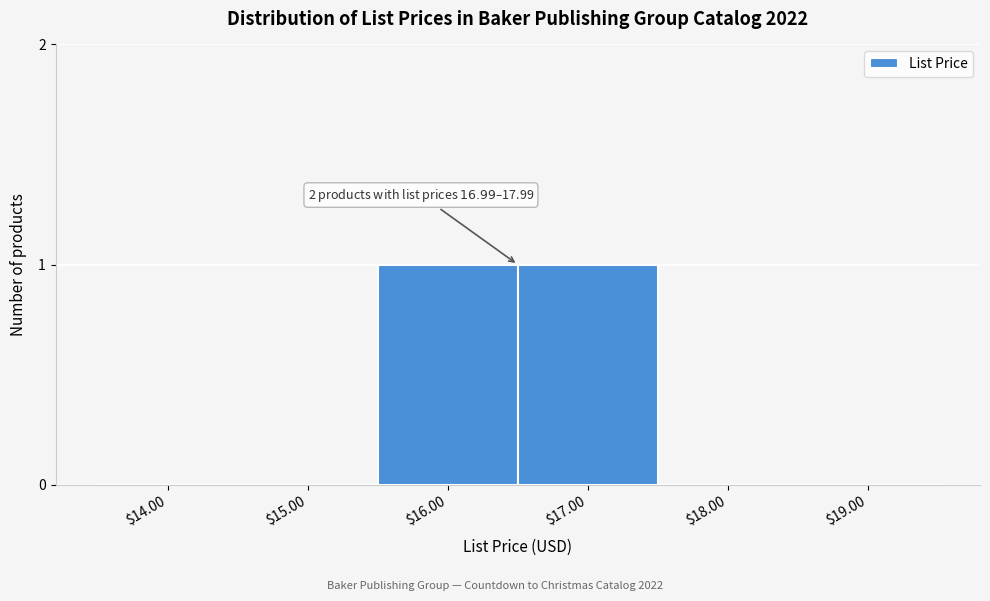

The chart shows a value of -1 at $18.00. True or false?

False